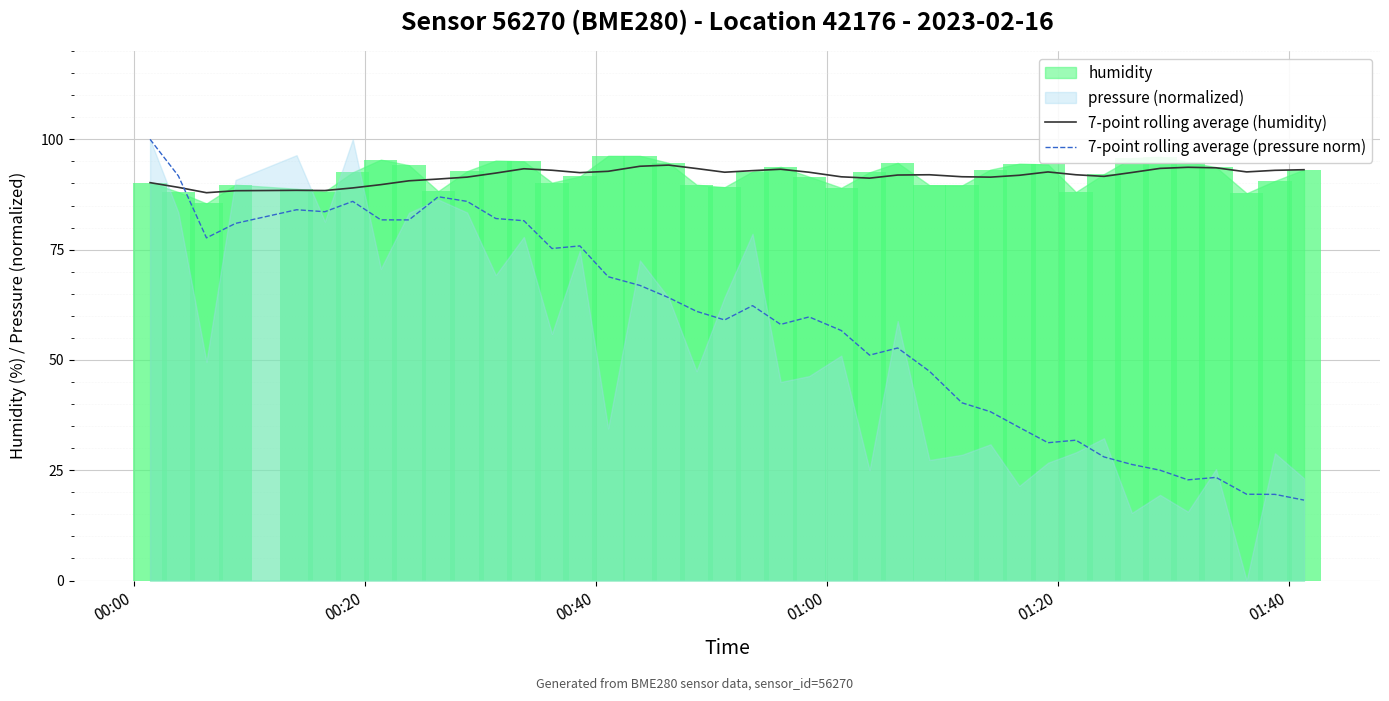

True or false: 7-point rolling average (pressure norm) and 7-point rolling average (humidity) intersect in this chart.

True